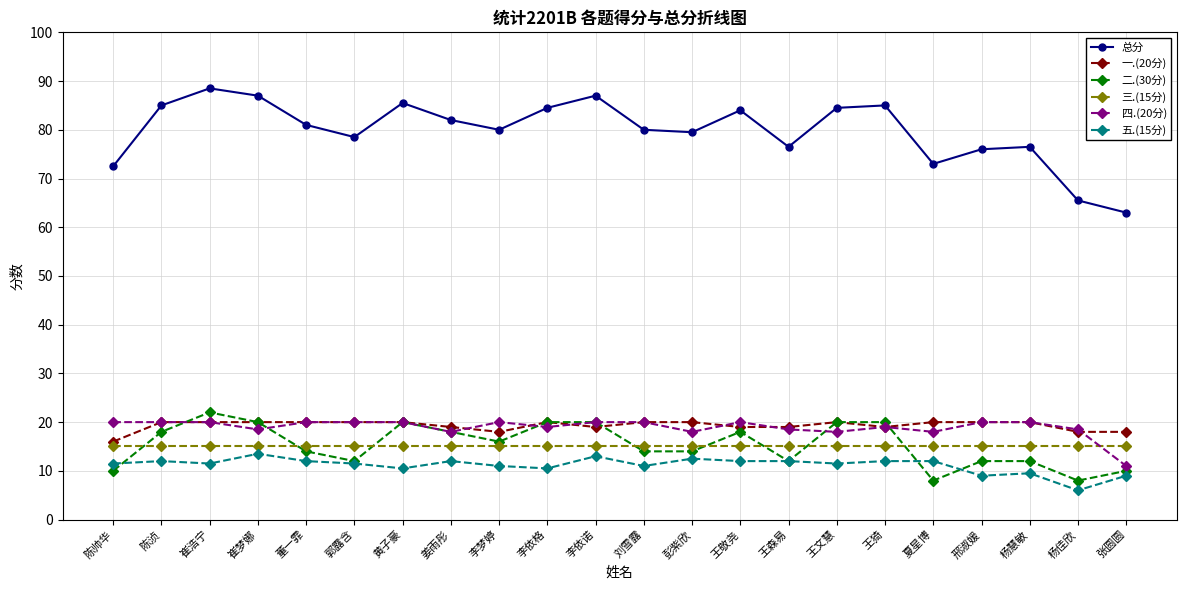

What position from the left is 崔浩宁?

3